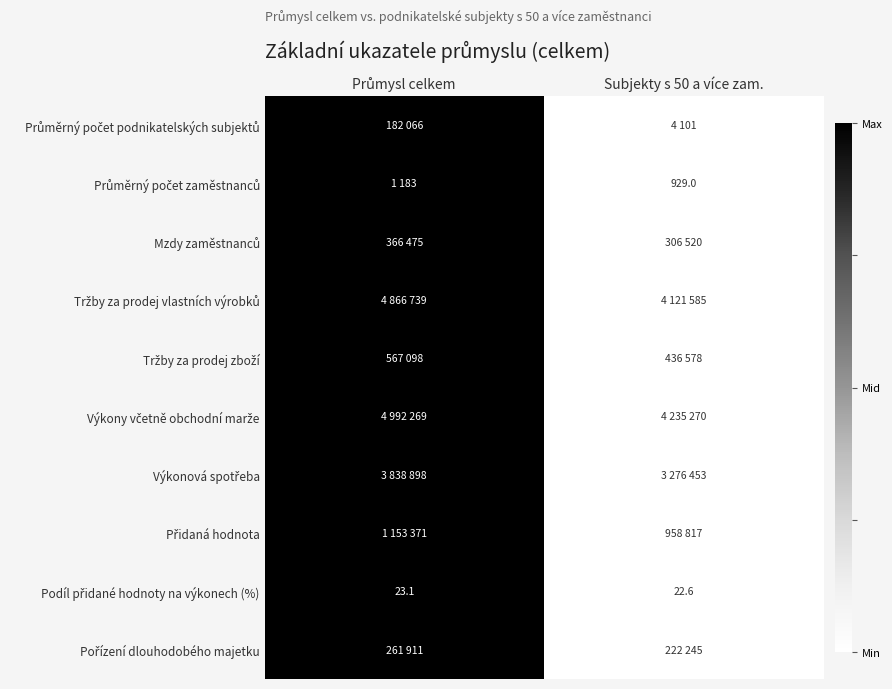

What is the greatest value displayed?

1